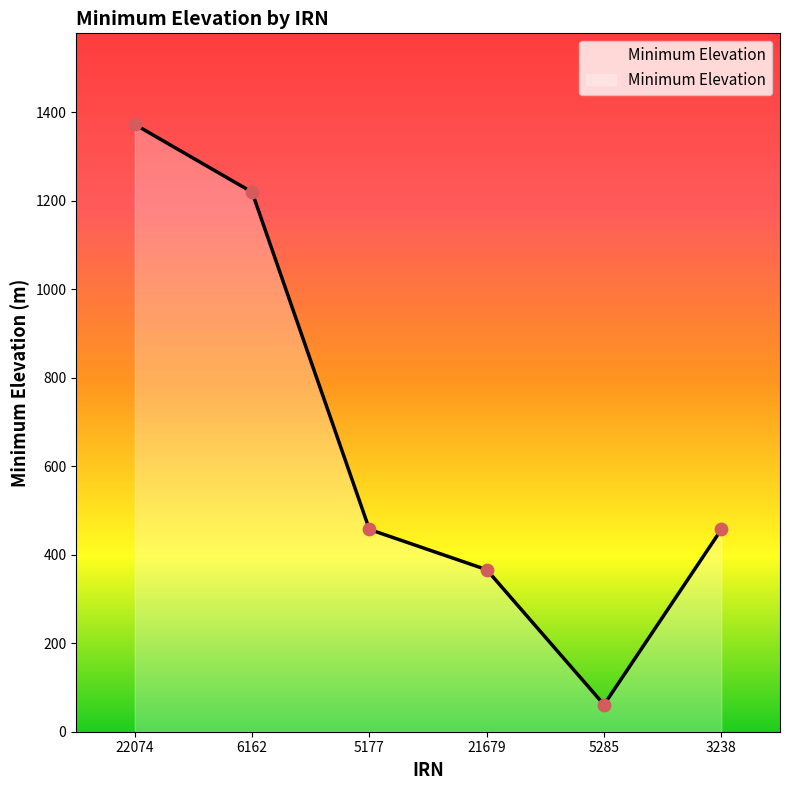

What is the ratio of the value at 3238 to the value at 6162?

0.4